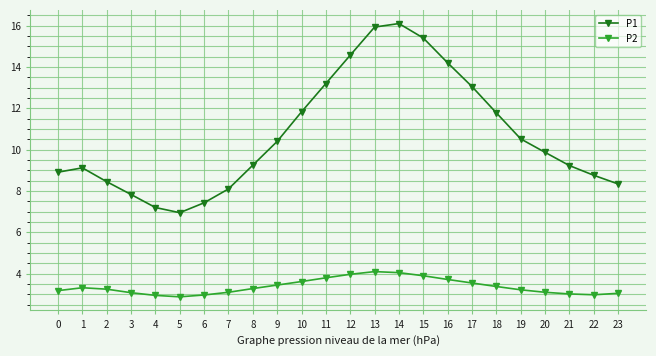

True or false: P1 has more than 2 points higher than both neighbors.

False